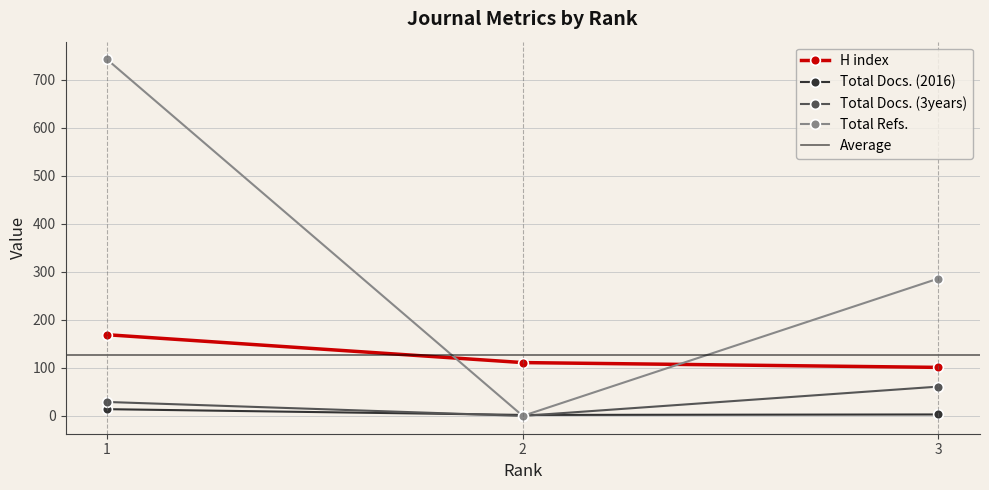

Rank the series at 1 from lowest to highest value.

Total Docs. (2016), Total Docs. (3years), H index, Total Refs.